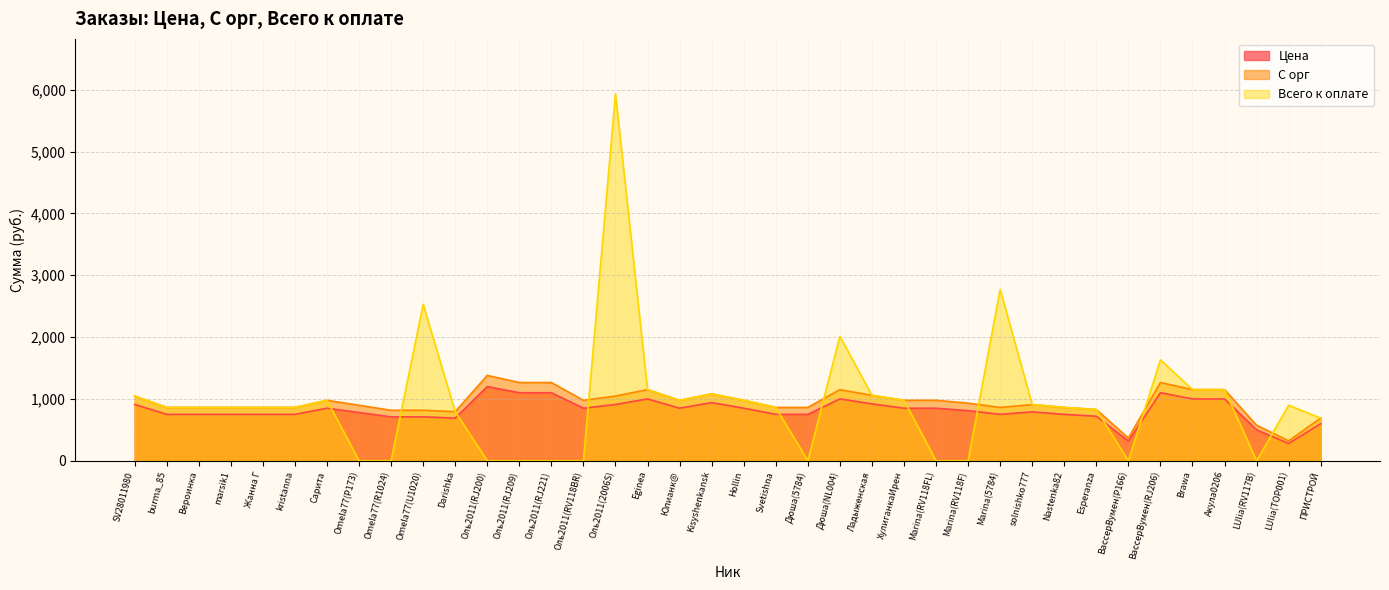

Is it true that Всего к оплате equals -3304.1 at Оль2011(RJ200)?

False